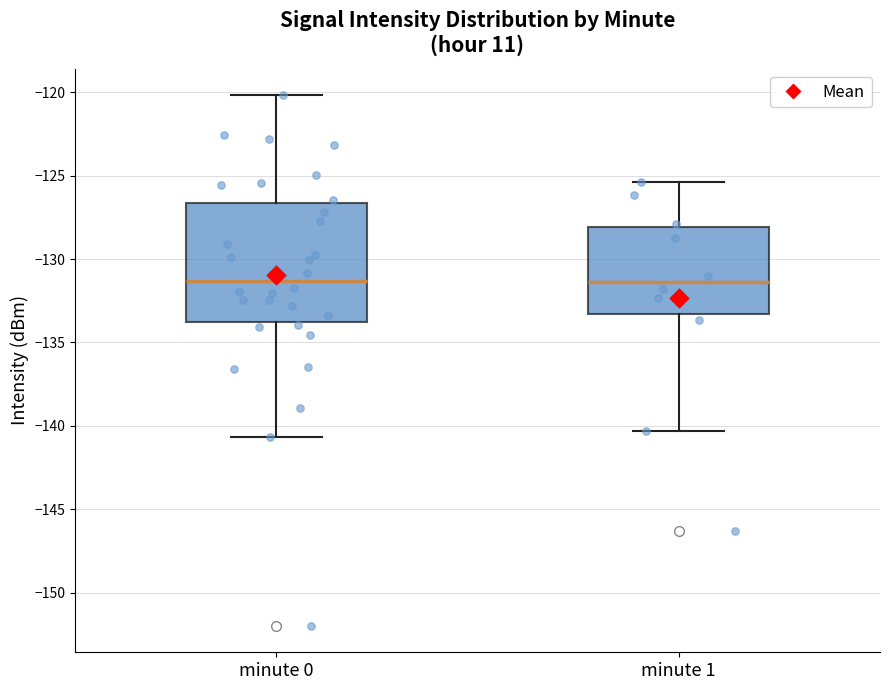

Comparing the boxes themselves (not the whiskers), which one is the tallest?

minute 0